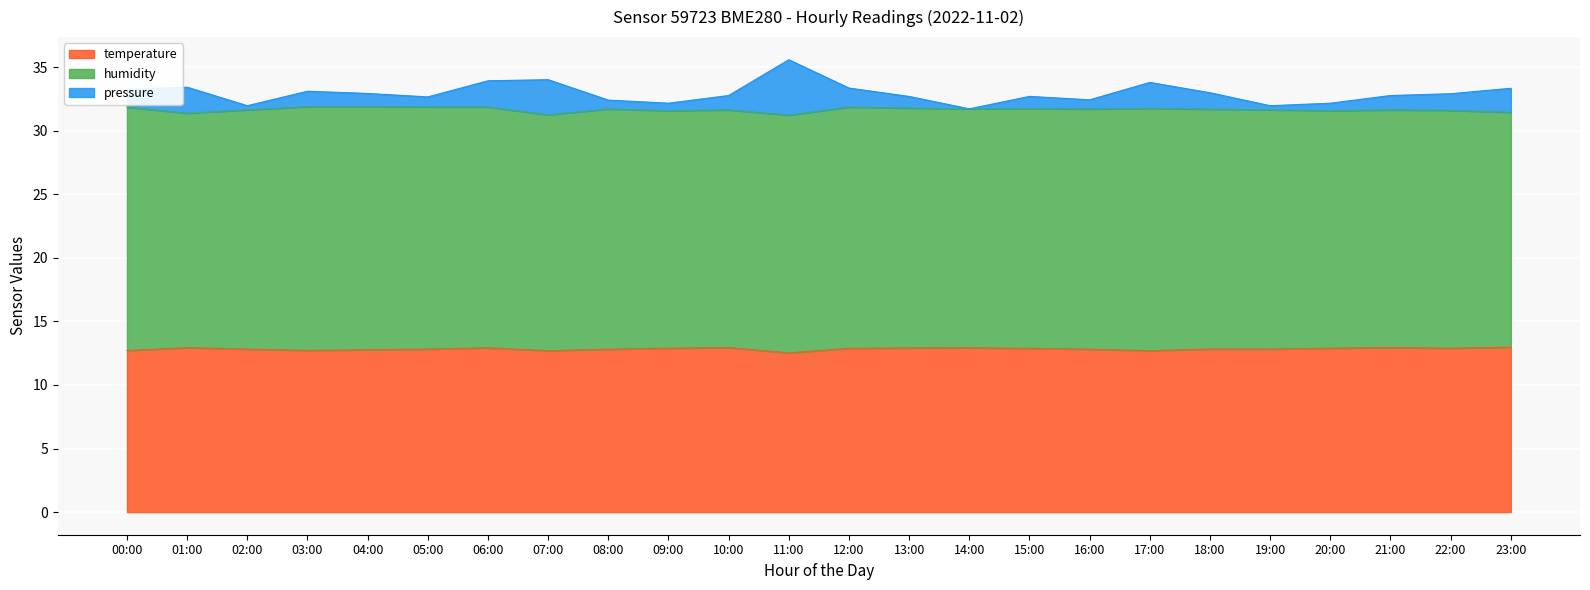

True or false: pressure and temperature cross at least once.

False